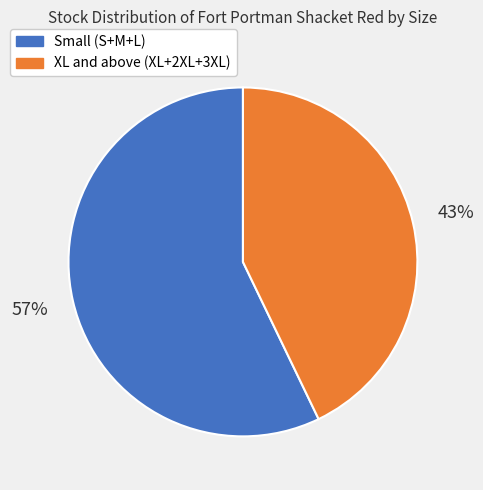

Is there any slice that represents more than half of the pie?

Yes